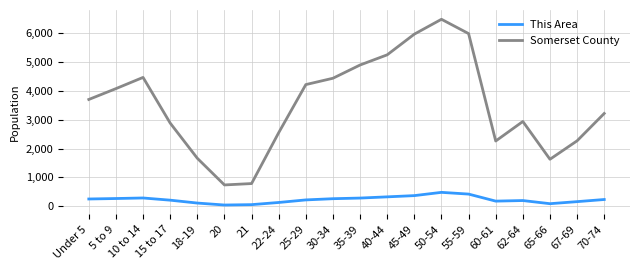

In Somerset County, how many points are lower than both neighbors (excluding endpoints)?

3